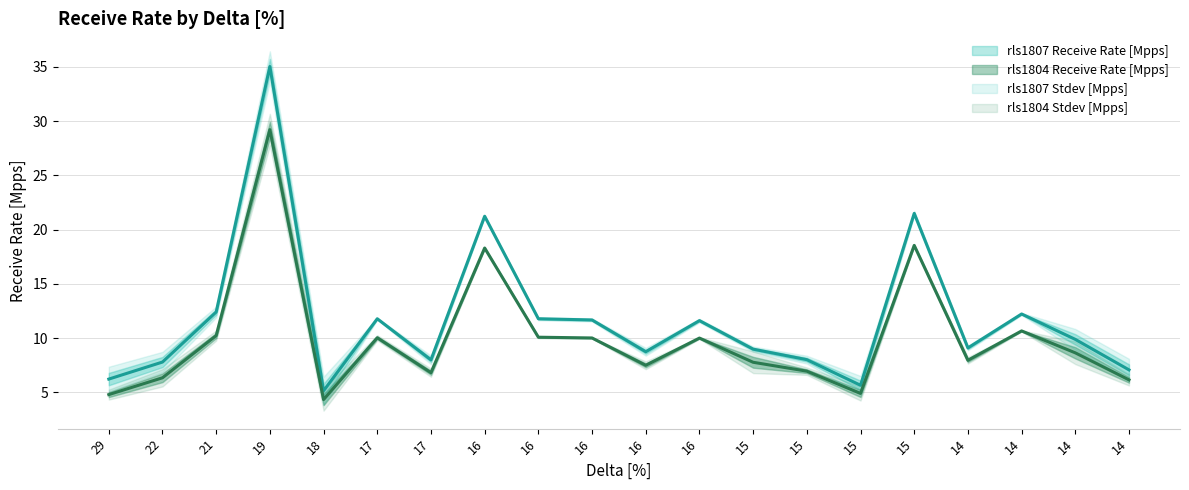

At which label is rls1807 Receive Rate [Mpps] closest to 20?

16